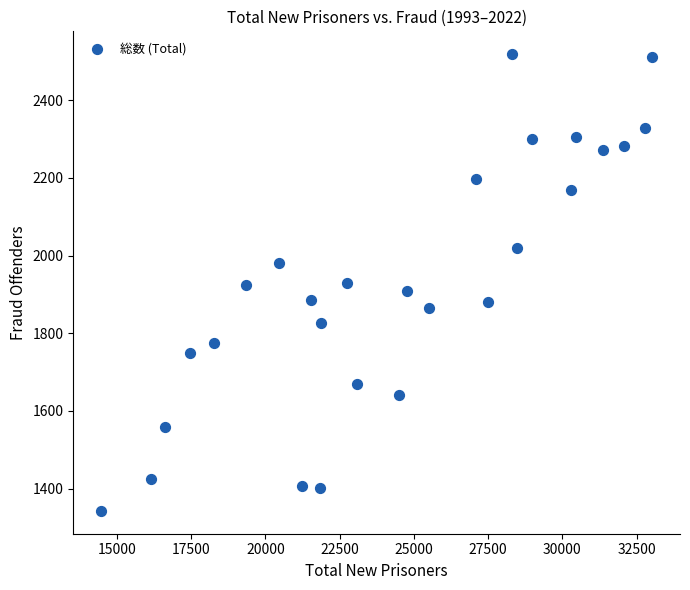

What is the range of X values (max minus min)?

18572